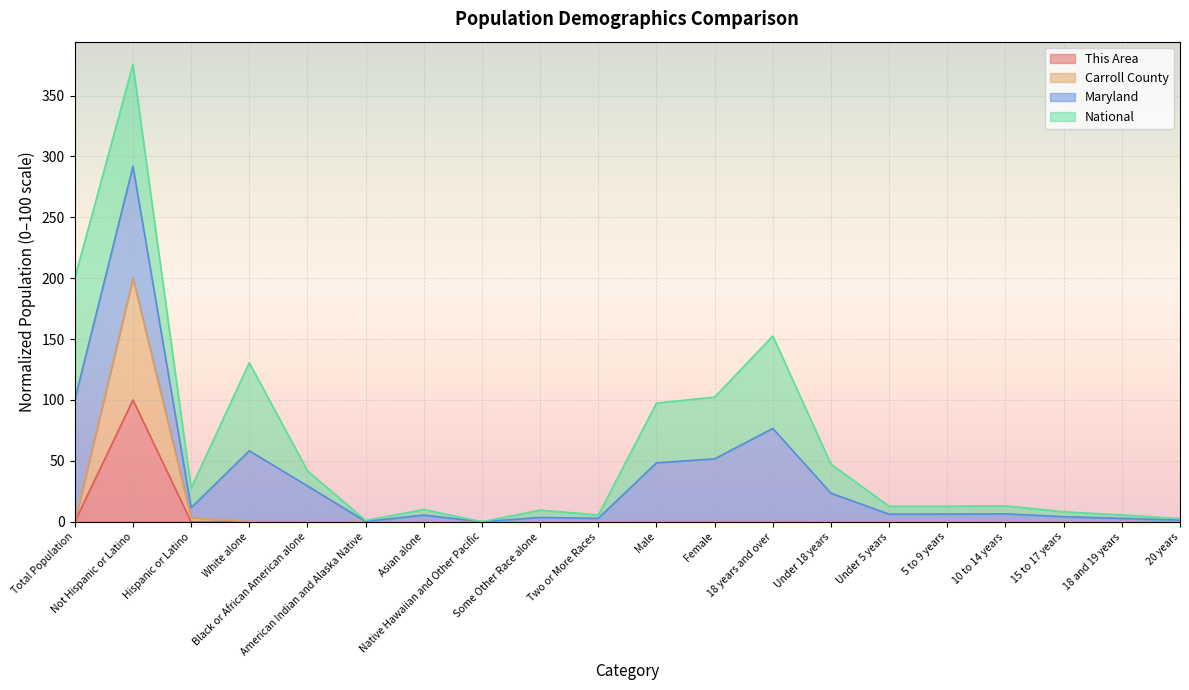

Is it true that Carroll County equals 0.1 at Total Population?

True